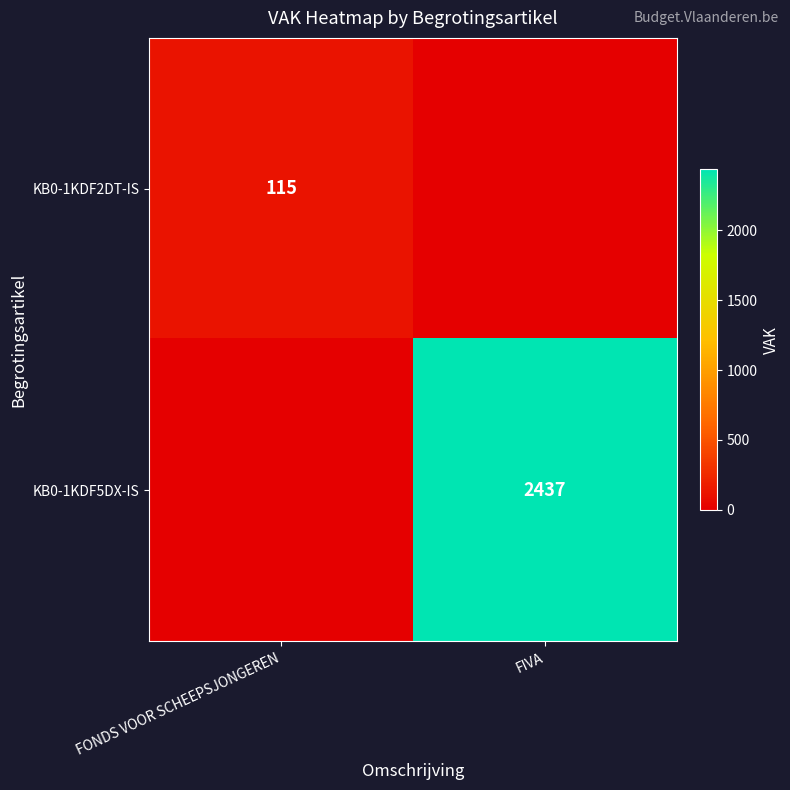

How many data points does each series have?

2